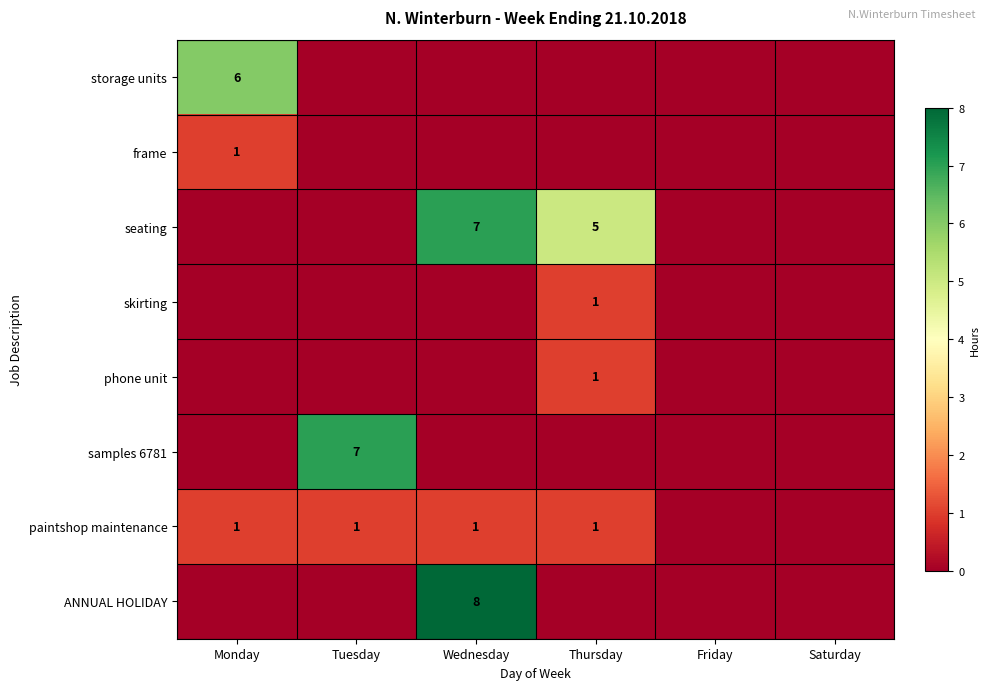

Between Tuesday and Monday, which is larger?

Monday